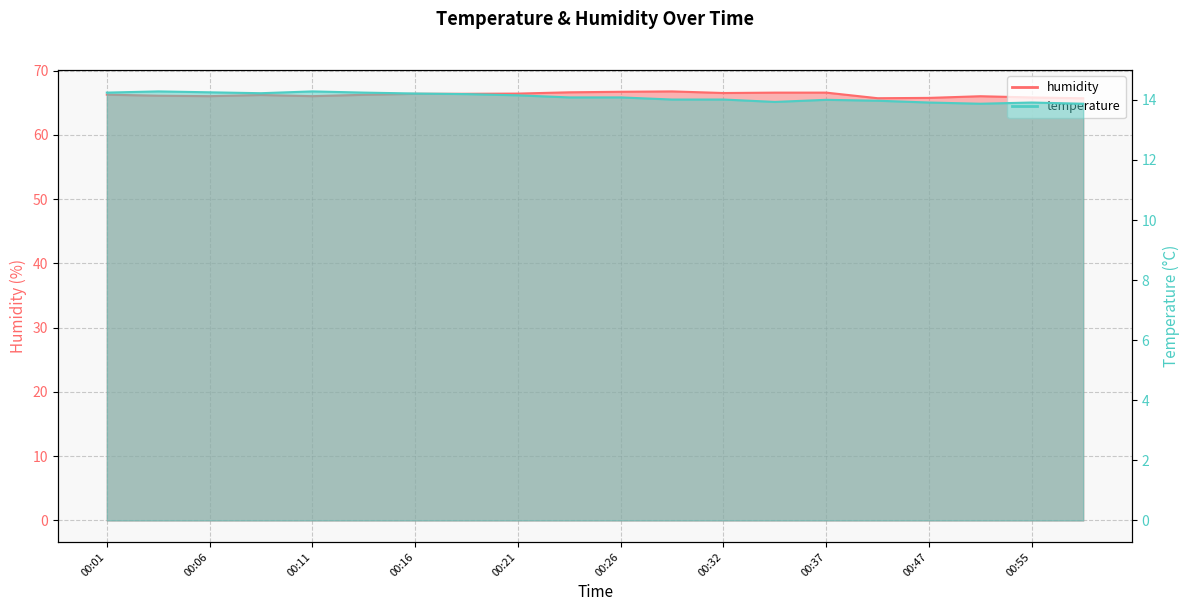

How many interior local valleys does the temperature series have?

3